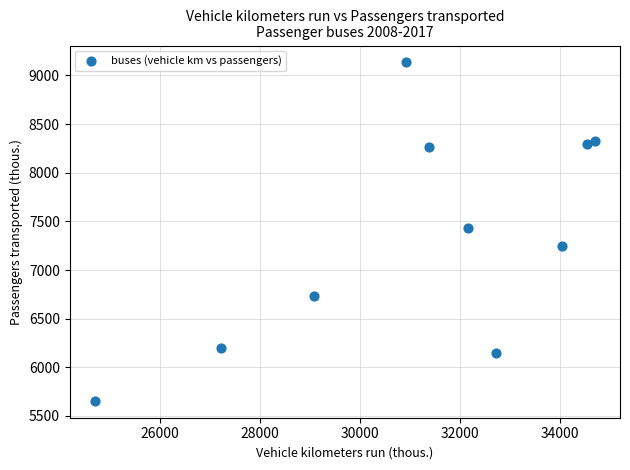

What is the range of Y values (max minus min)?

3477